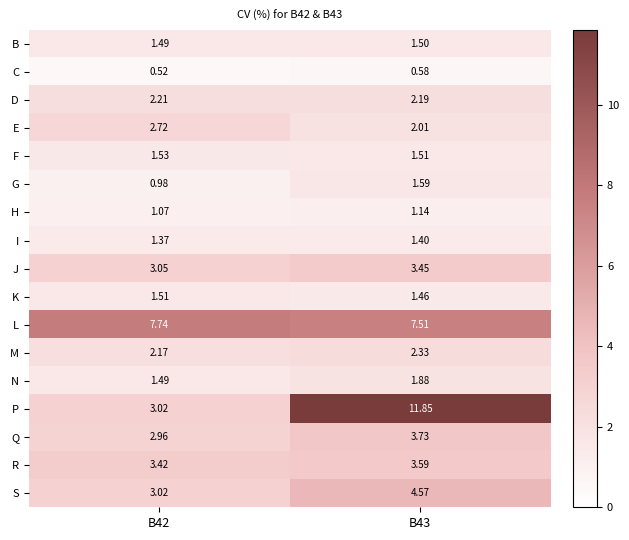

What is the total value across all series at B43?

52.3